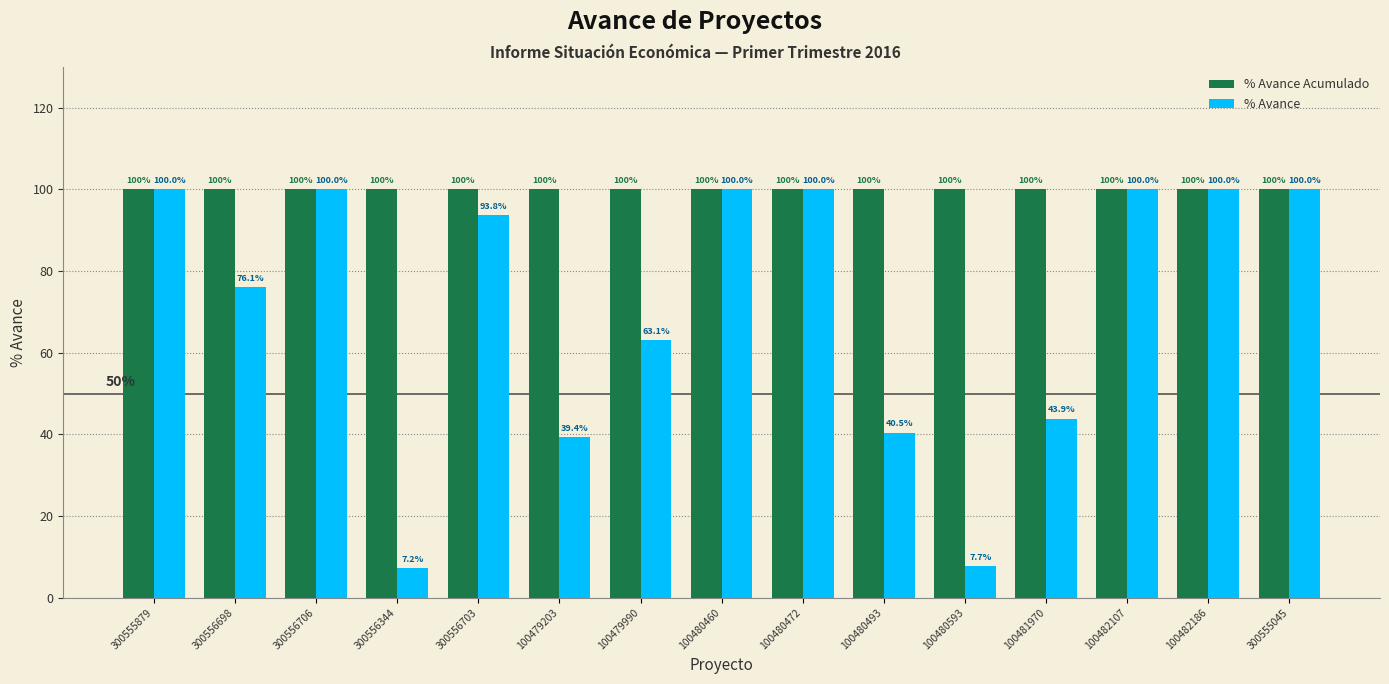

The % Avance Acumulado series shows 63.4 at 100480472. True or false?

False